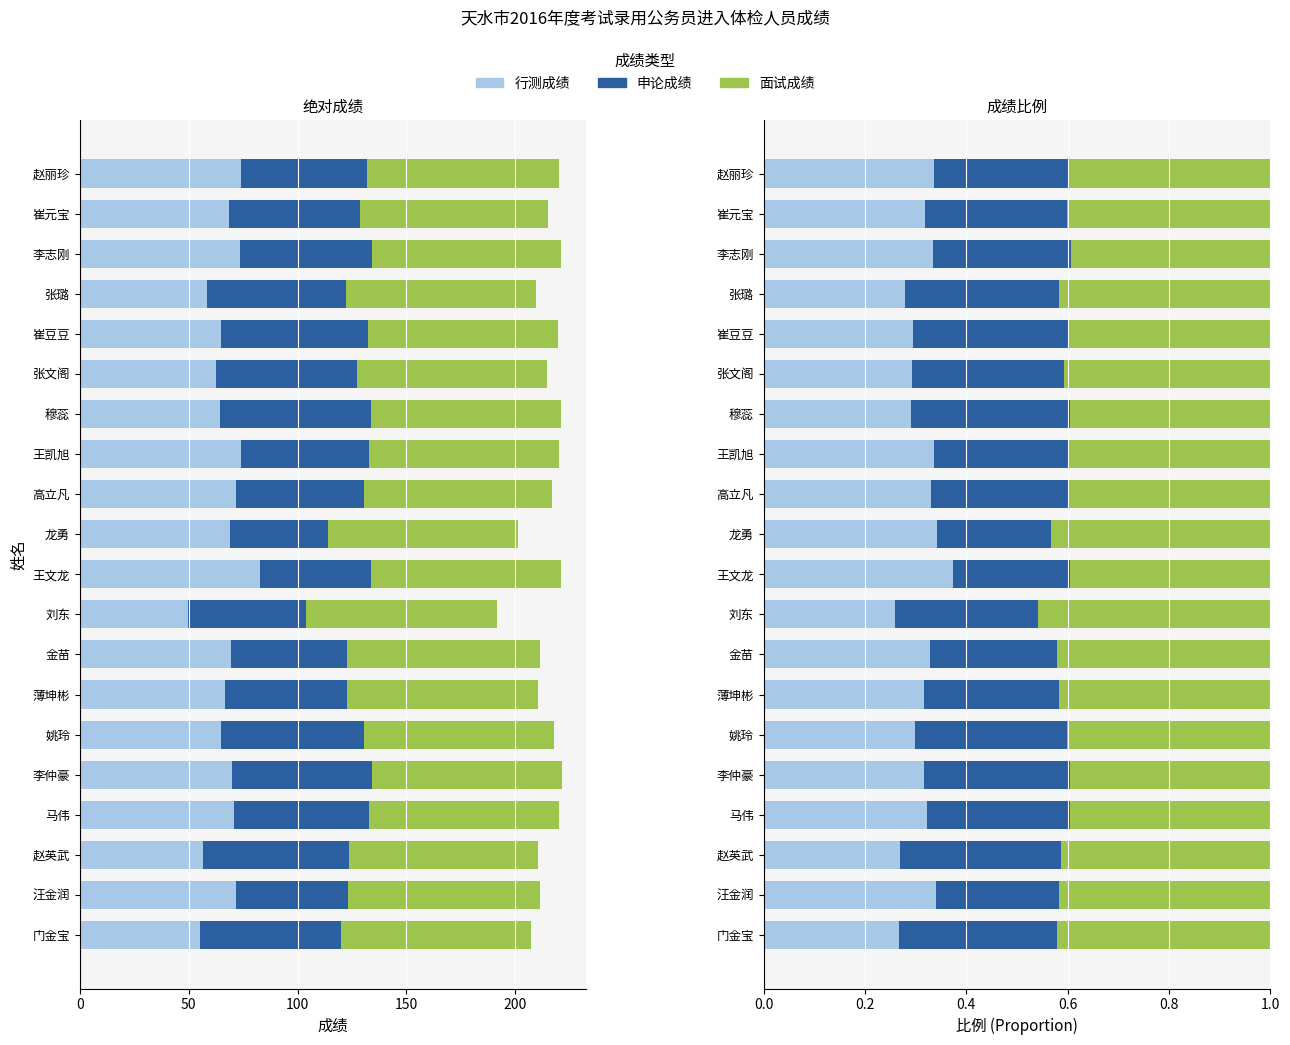

What is the average value of the 行测成绩 series?

0.3